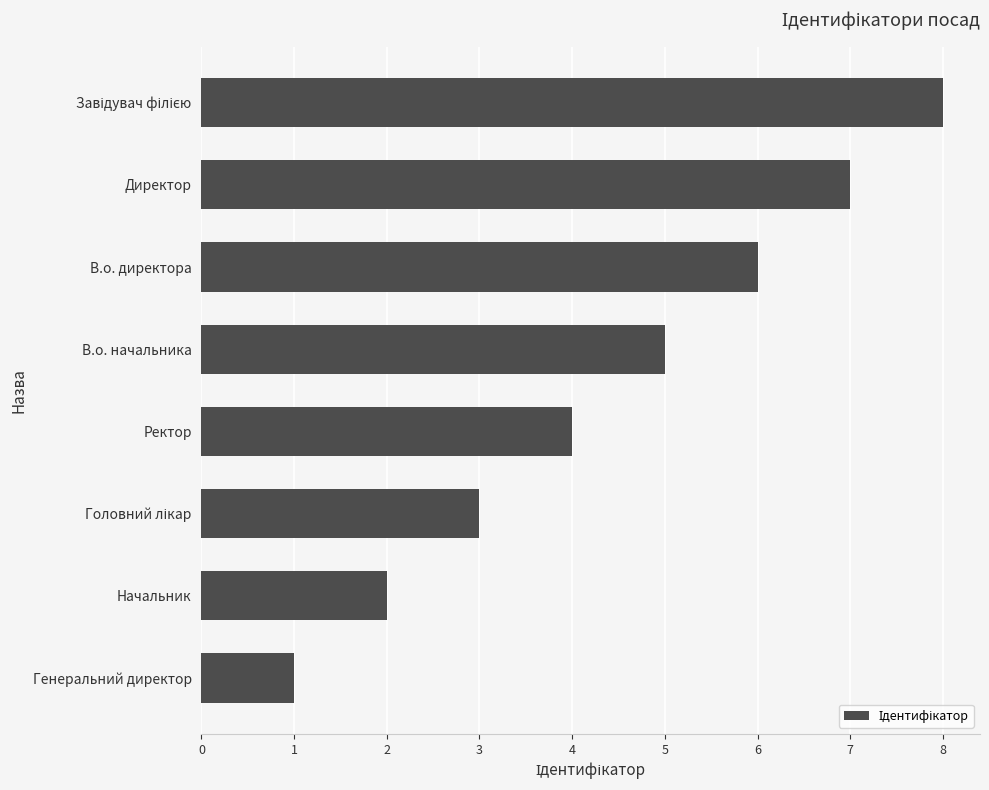

Count the values in the range 3 to 7.

5